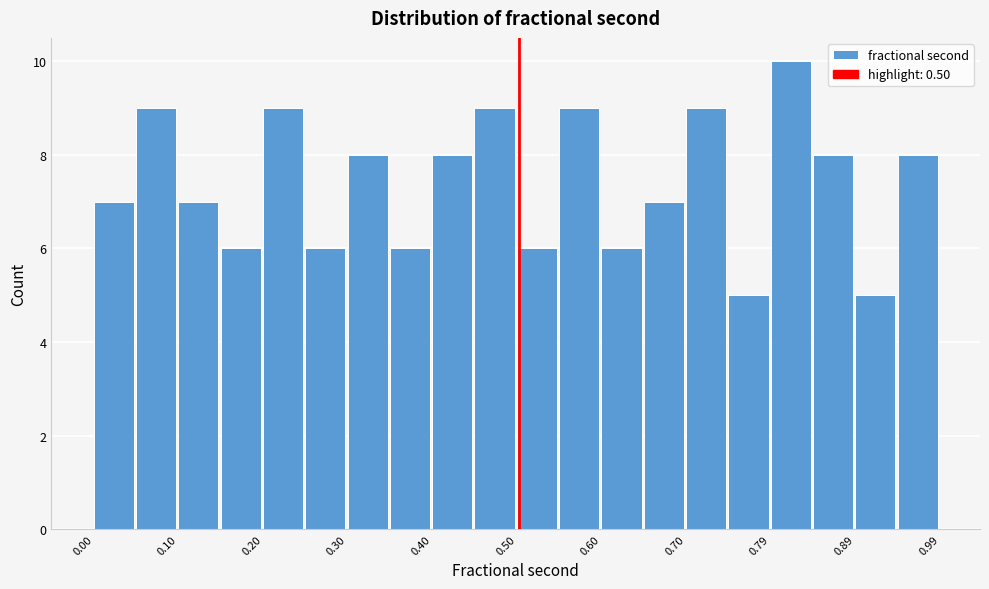

Reading left to right, transcribe this chart: for each bar, give the range it covers on the x-axis and its height. Neither the bar edges nor the heights are printed on the chart, so give them approximately, as read against the axes.

0.00 to 0.05: 7
0.05 to 0.10: 9
0.10 to 0.15: 7
0.15 to 0.20: 6
0.20 to 0.25: 9
0.25 to 0.30: 6
0.30 to 0.35: 8
0.35 to 0.40: 6
0.40 to 0.45: 8
0.45 to 0.50: 9
0.50 to 0.55: 6
0.55 to 0.60: 9
0.60 to 0.65: 6
0.65 to 0.70: 7
0.70 to 0.74: 9
0.74 to 0.79: 5
0.79 to 0.84: 10
0.84 to 0.89: 8
0.89 to 0.94: 5
0.94 to 0.99: 8